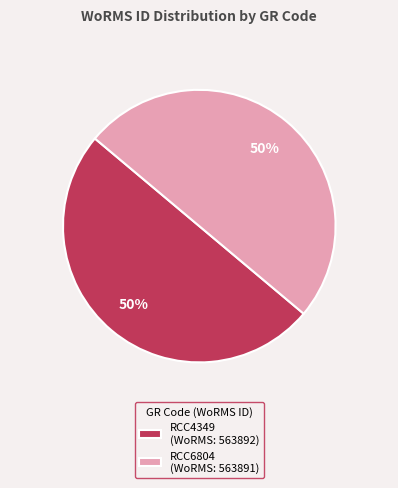

Is it true that RCC6804 (WoRMS: 563891) is 45% of the pie?

False